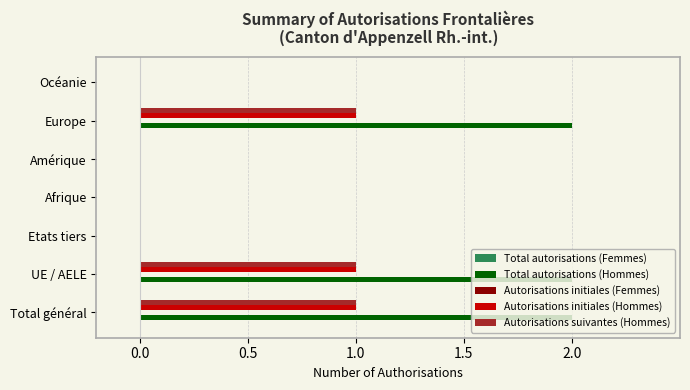

Is the value of Autorisations suivantes (Hommes) at Etats tiers greater than the value of Total autorisations (Hommes) at Total général?

No